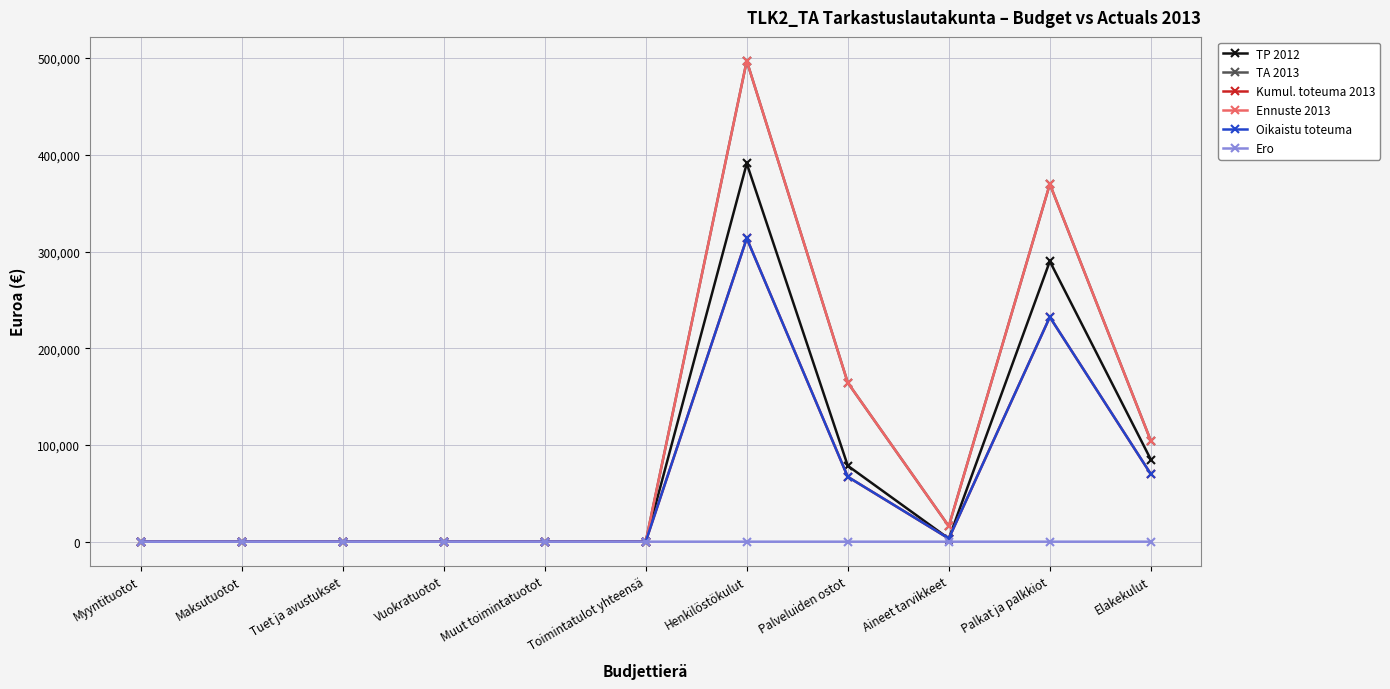

Is this an area chart (filled region under the line)?

No